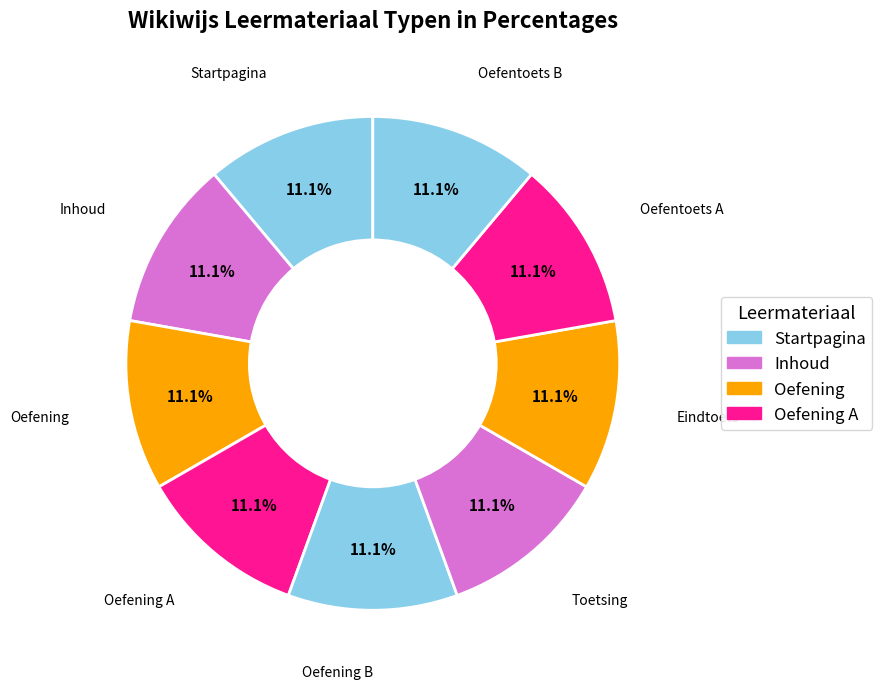

Count the number of slices in the pie.

9